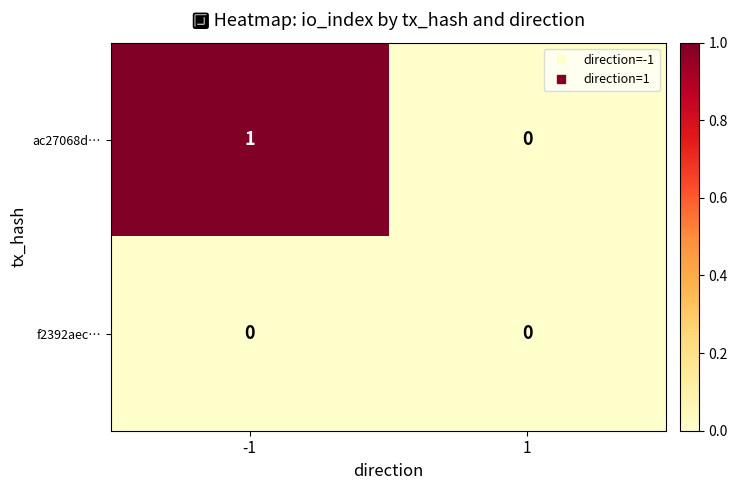

Reading left to right, extract all data points from this chart.

ac27068d…: -1=1	1=0
f2392aec…: -1=0	1=0